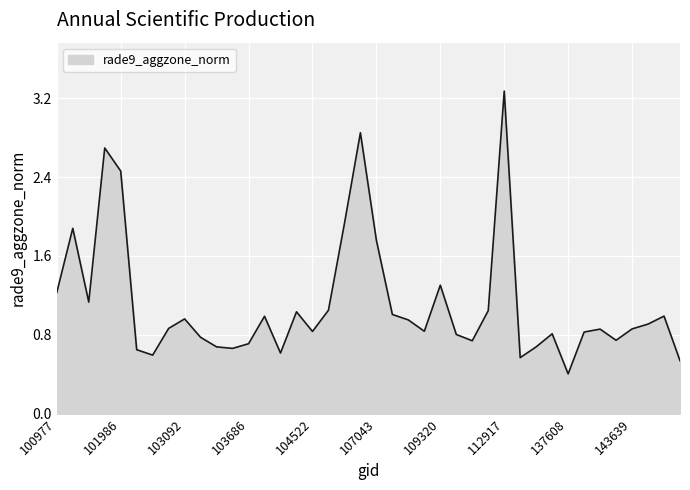

What is the greatest value displayed?

3.3